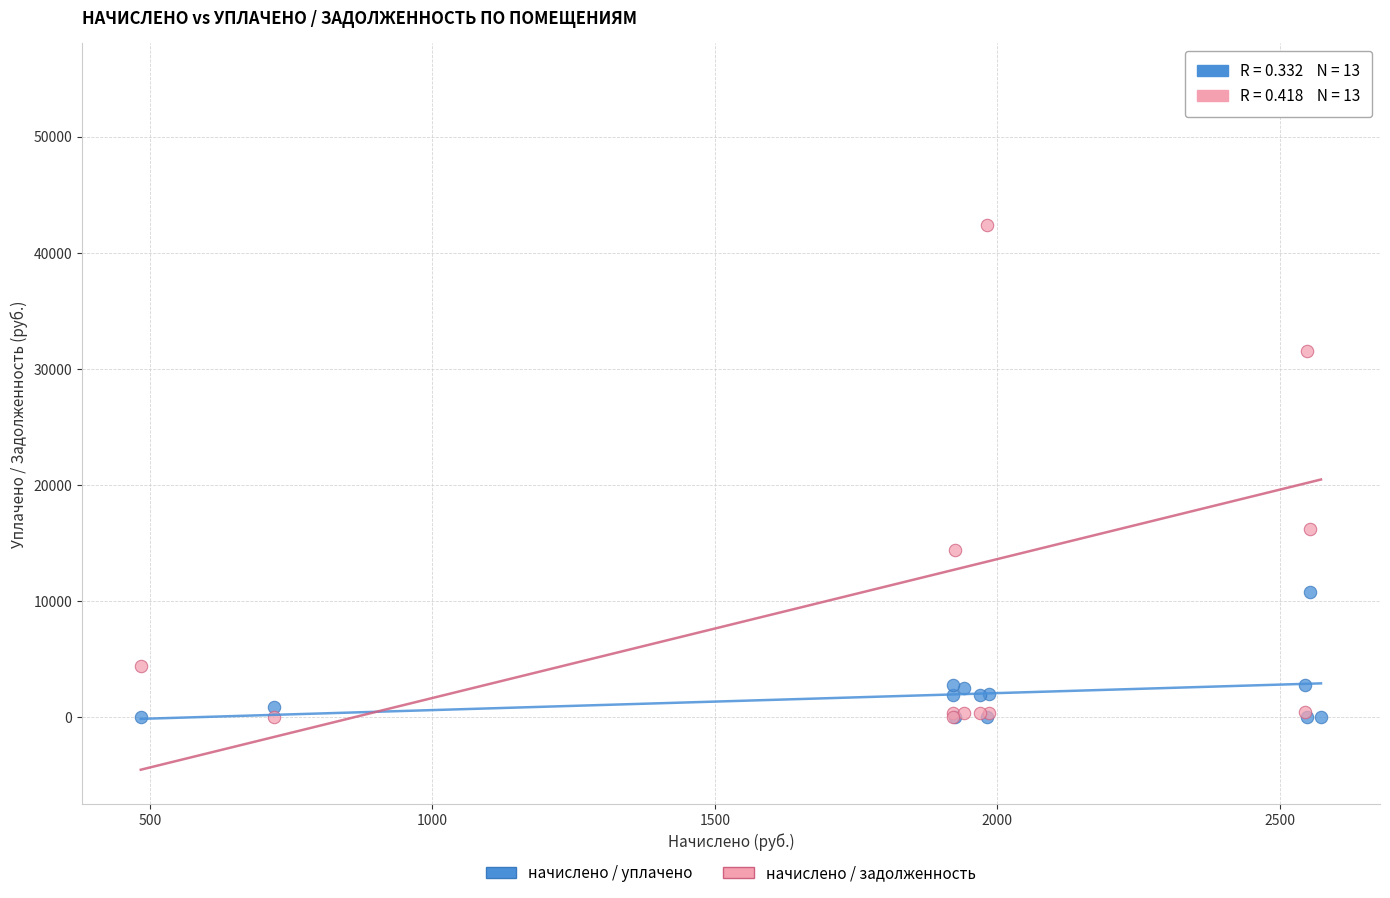

What are all the series names shown in the legend?

начислено / уплачено, начислено / задолженность